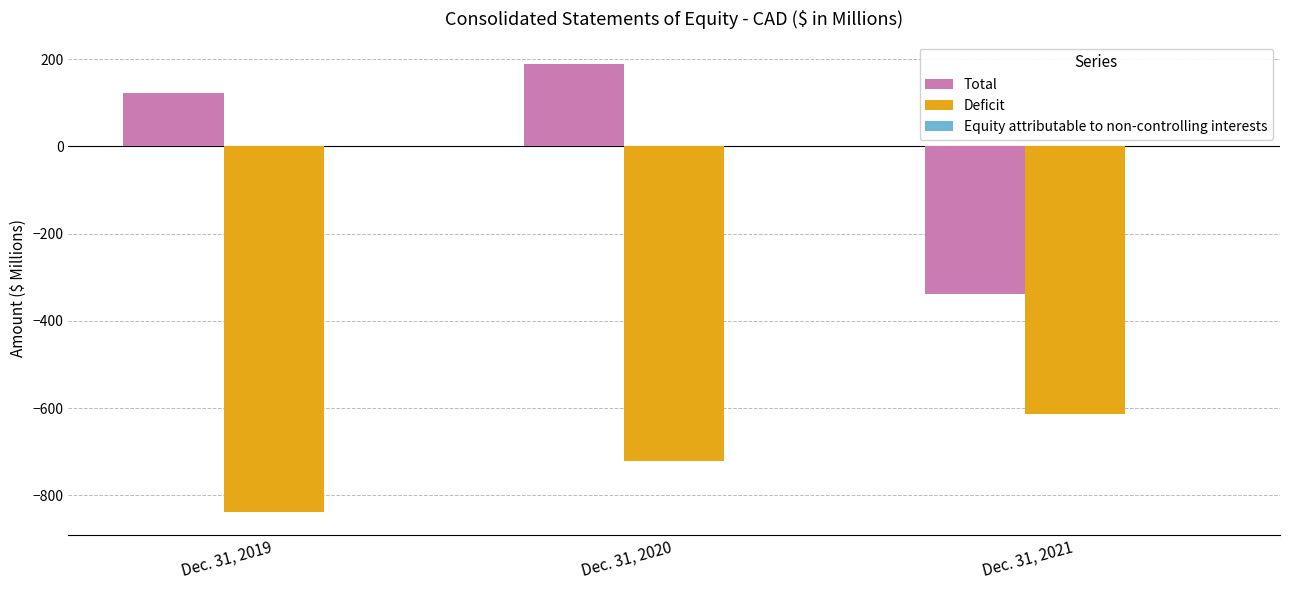

Which series has the widest spread of values?

Total